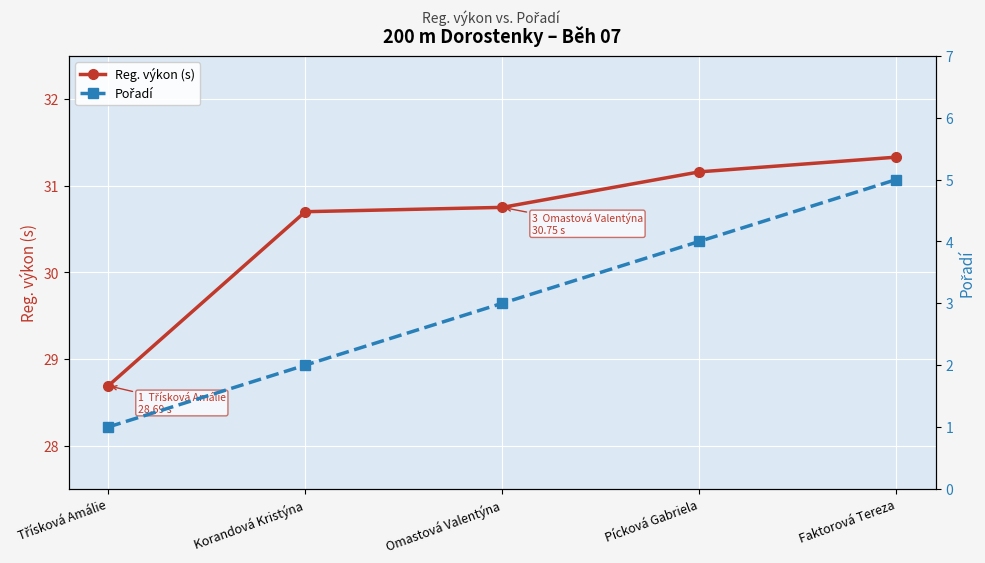

True or false: Reg. výkon (s) and Pořadí cross at least once.

False